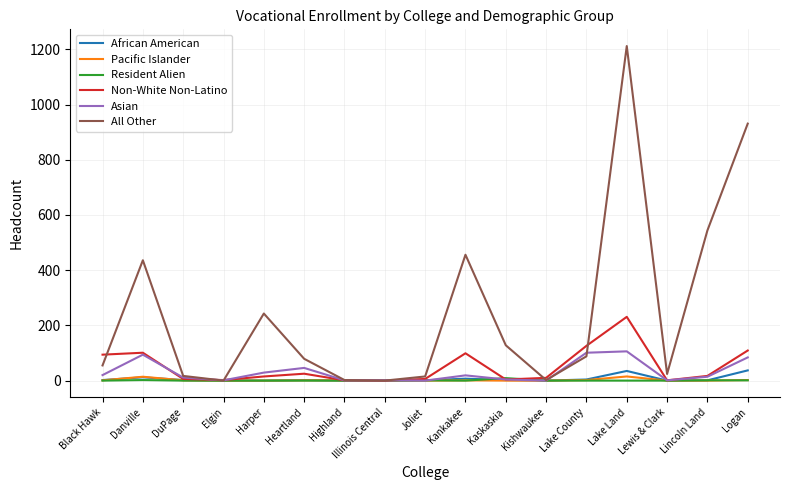

At which category is the sum across all series the highest?

Lake Land